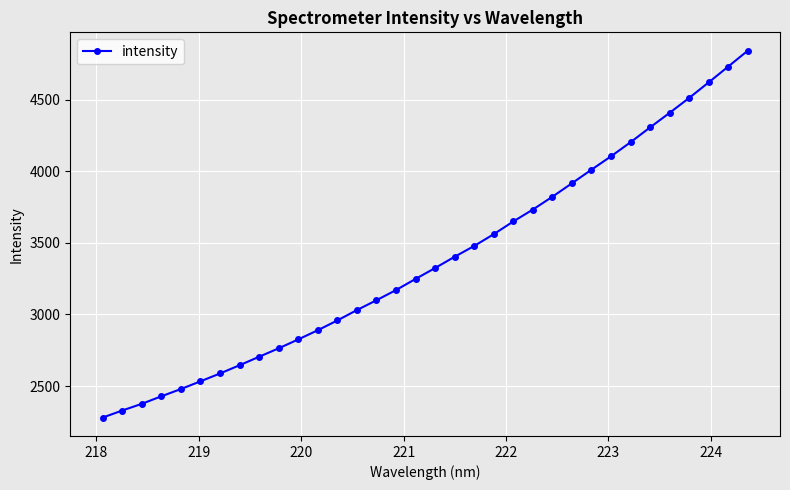

What is the value of the 23rd point from the left?

3732.0